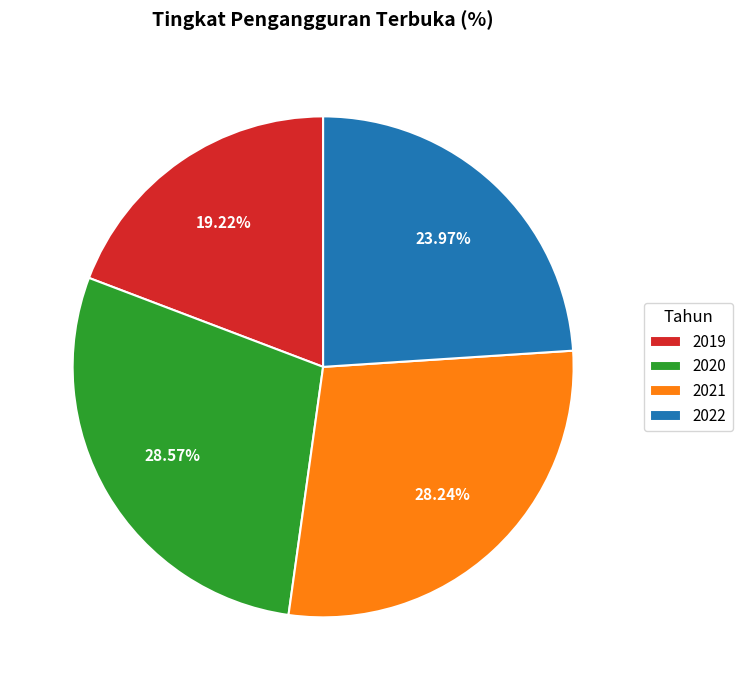

Does 2020 account for over 50% of the chart?

No